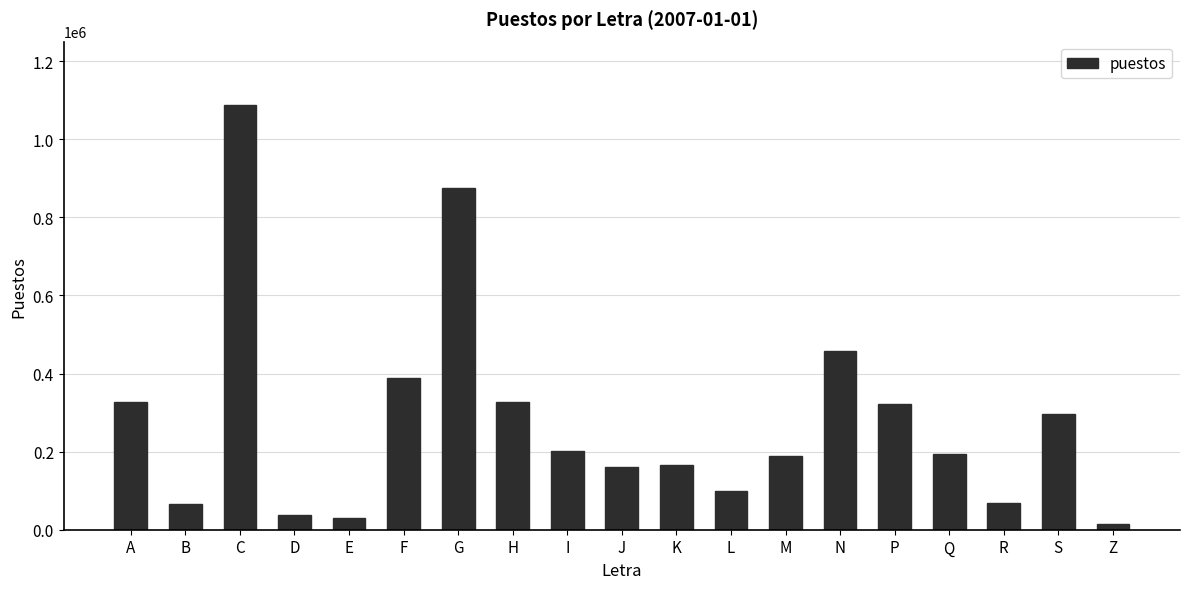

What is the label of the 5th bar from the left?

E